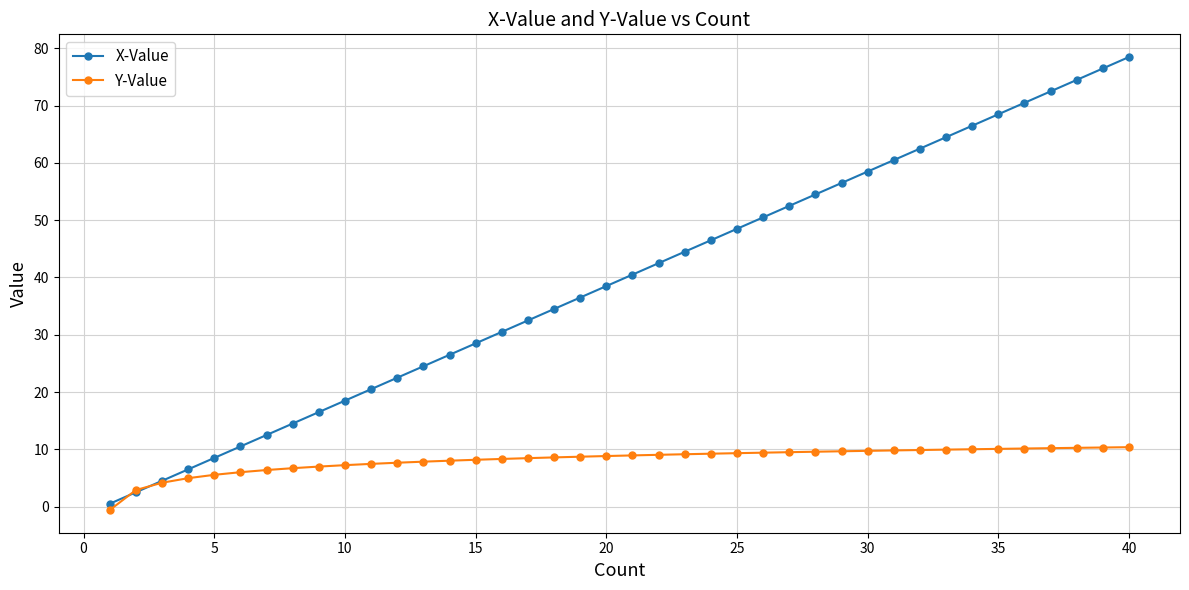

How many data points in X-Value are above 40?

20